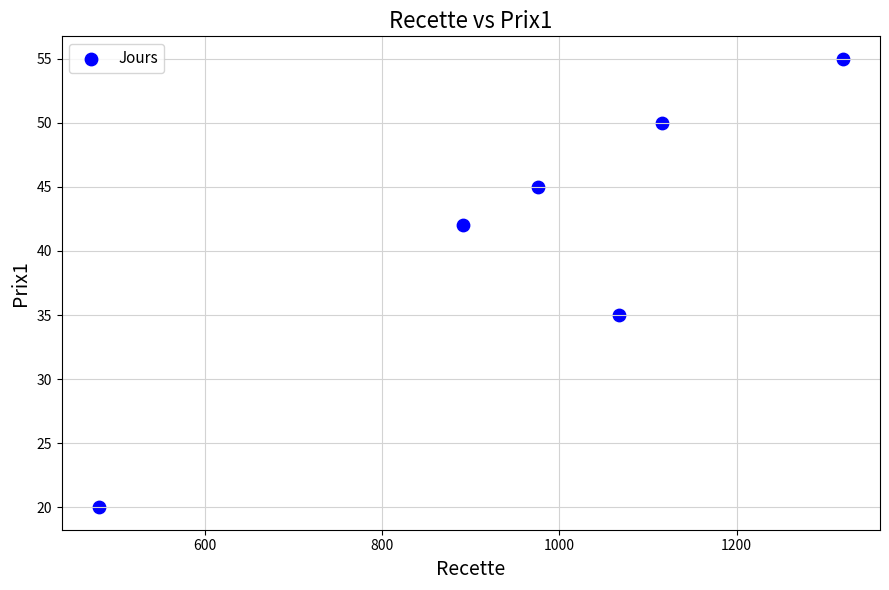

What Y value in the scatter plot is closest to 37?

35